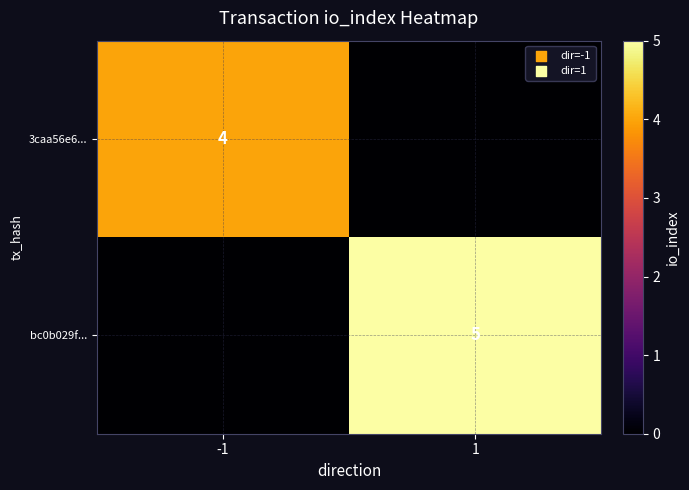

The 3caa56e6... series shows 6 at -1. True or false?

False